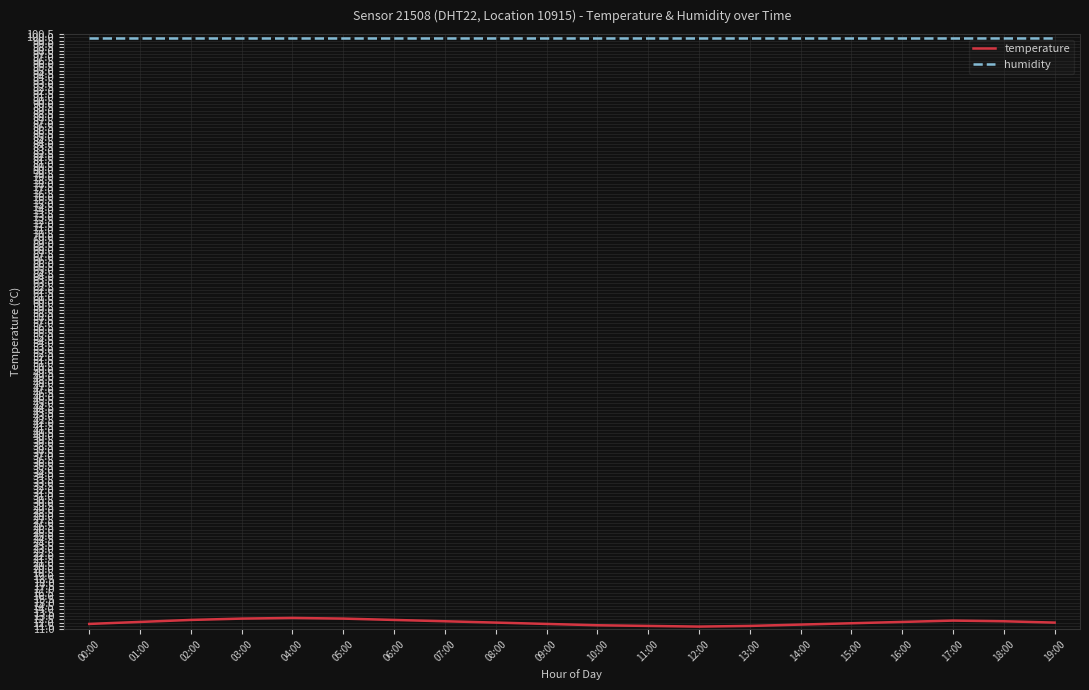

True or false: temperature and humidity intersect in this chart.

False